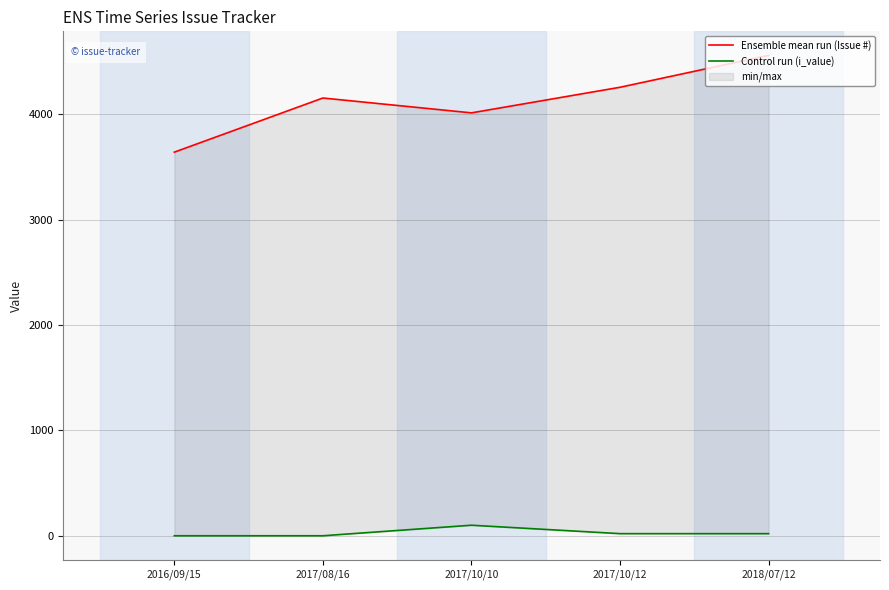

How many lines are shown in the chart?

2